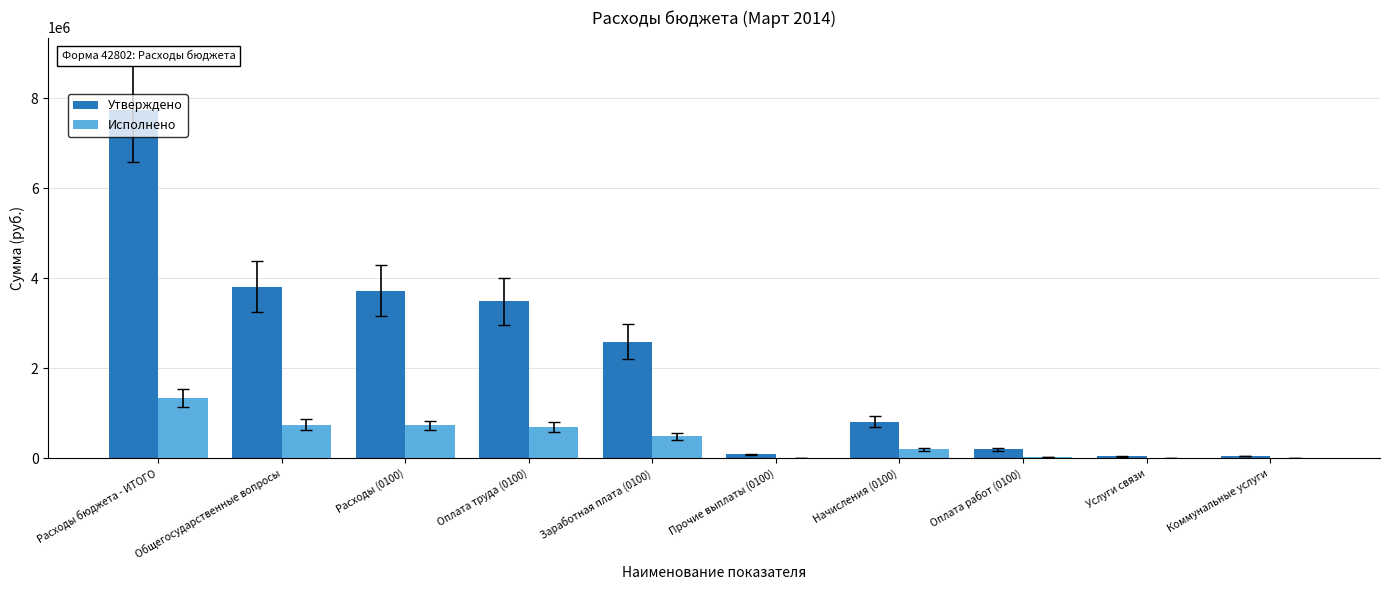

What is the maximum value shown in the chart?

7739400.0